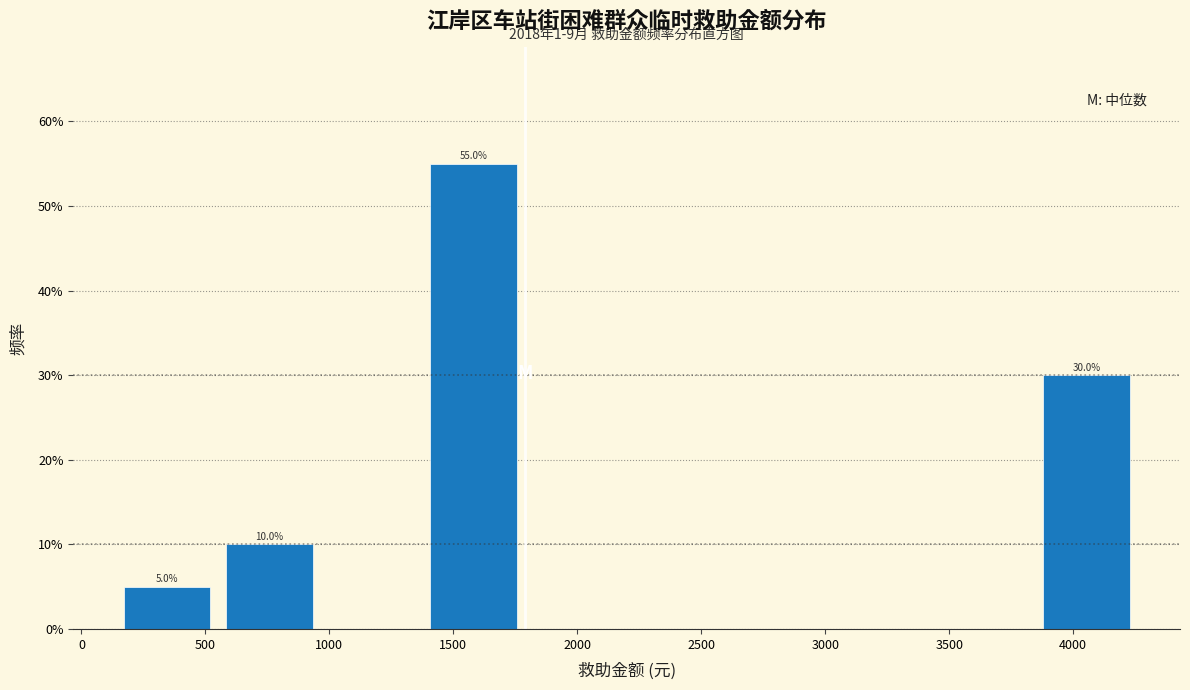

Which range on the x-axis has the tallest bar?

1400 to 1800